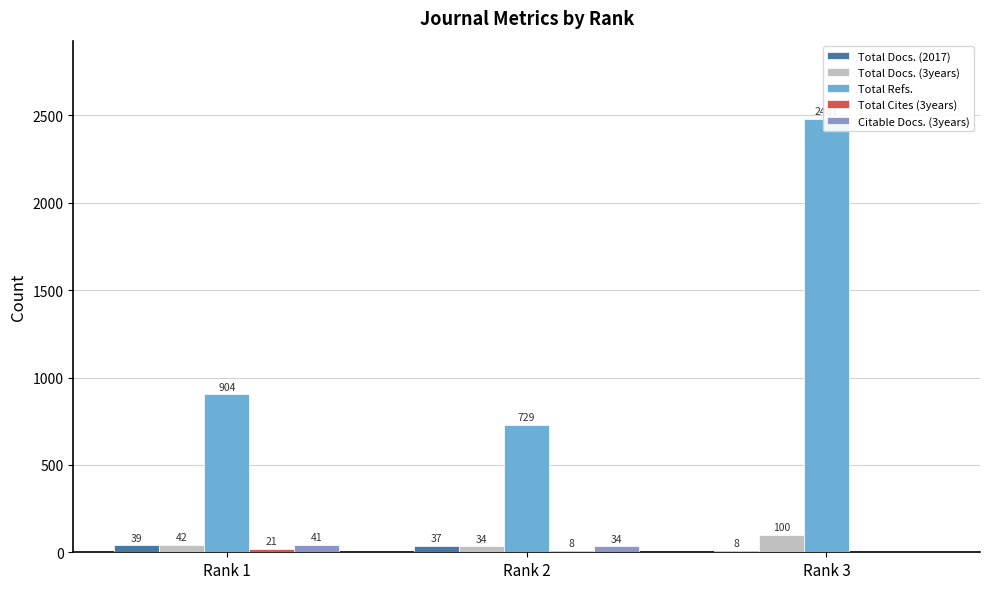

Reading left to right, list all the values displayed in this chart.

Total Docs. (2017): 39	37	8
Total Docs. (3years): 42	34	100
Total Refs.: 904	729	2481
Total Cites (3years): 21	8	0
Citable Docs. (3years): 41	34	0